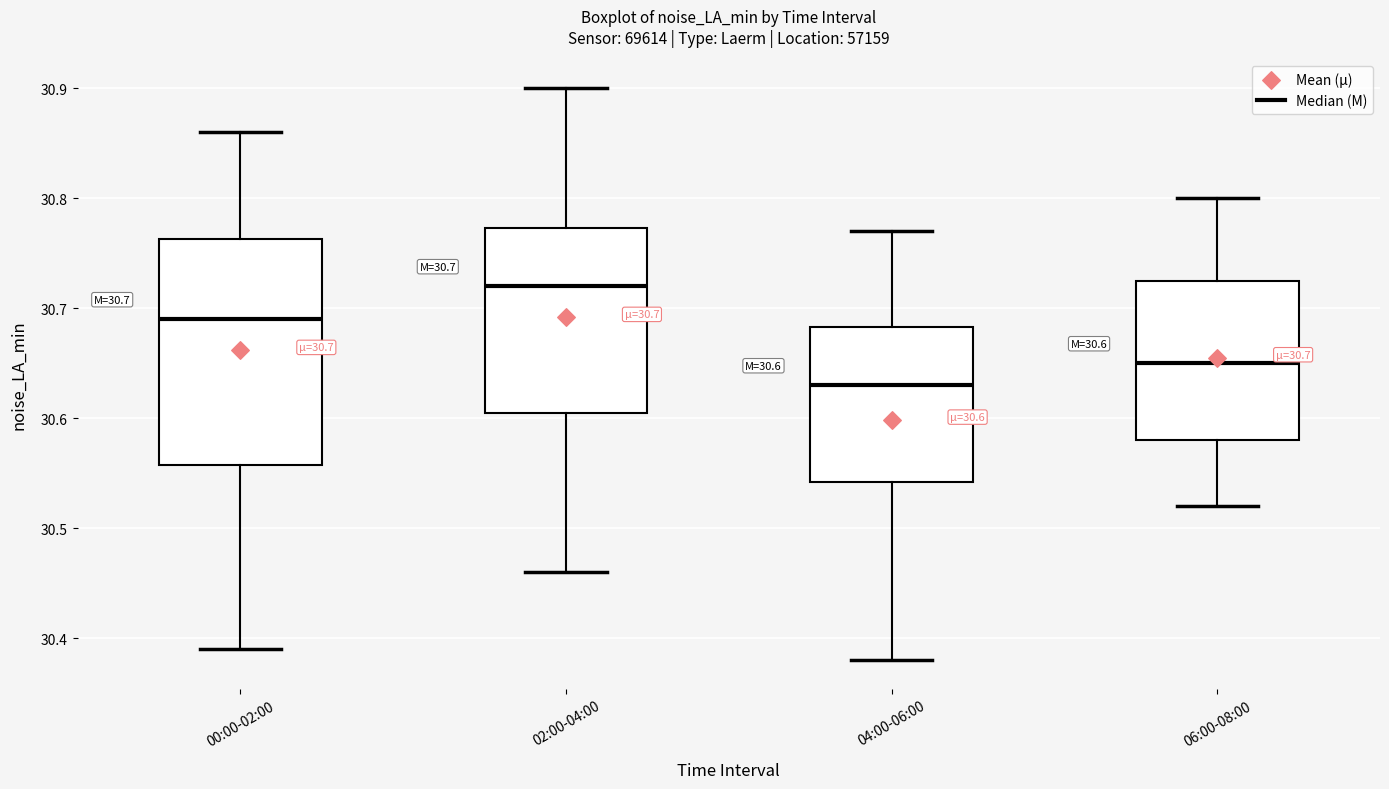

Comparing the boxes themselves (not the whiskers), which one is the tallest?

00:00-02:00